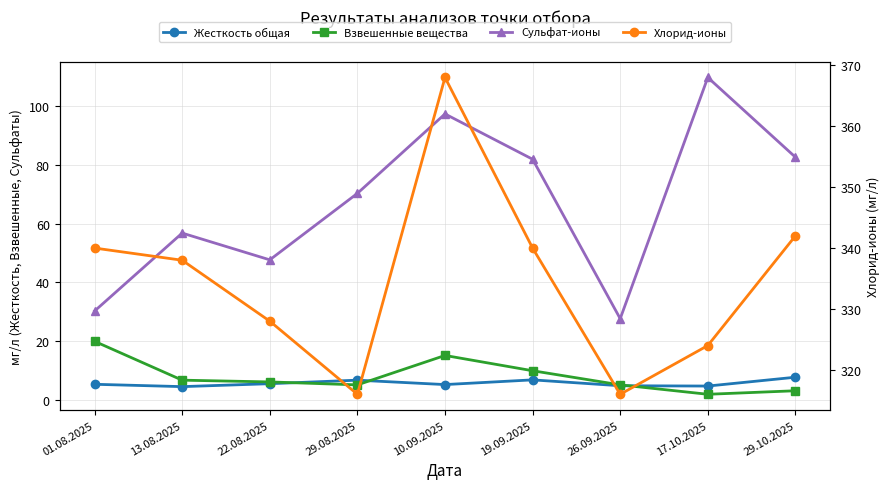

What position from the left is 10.09.2025?

5